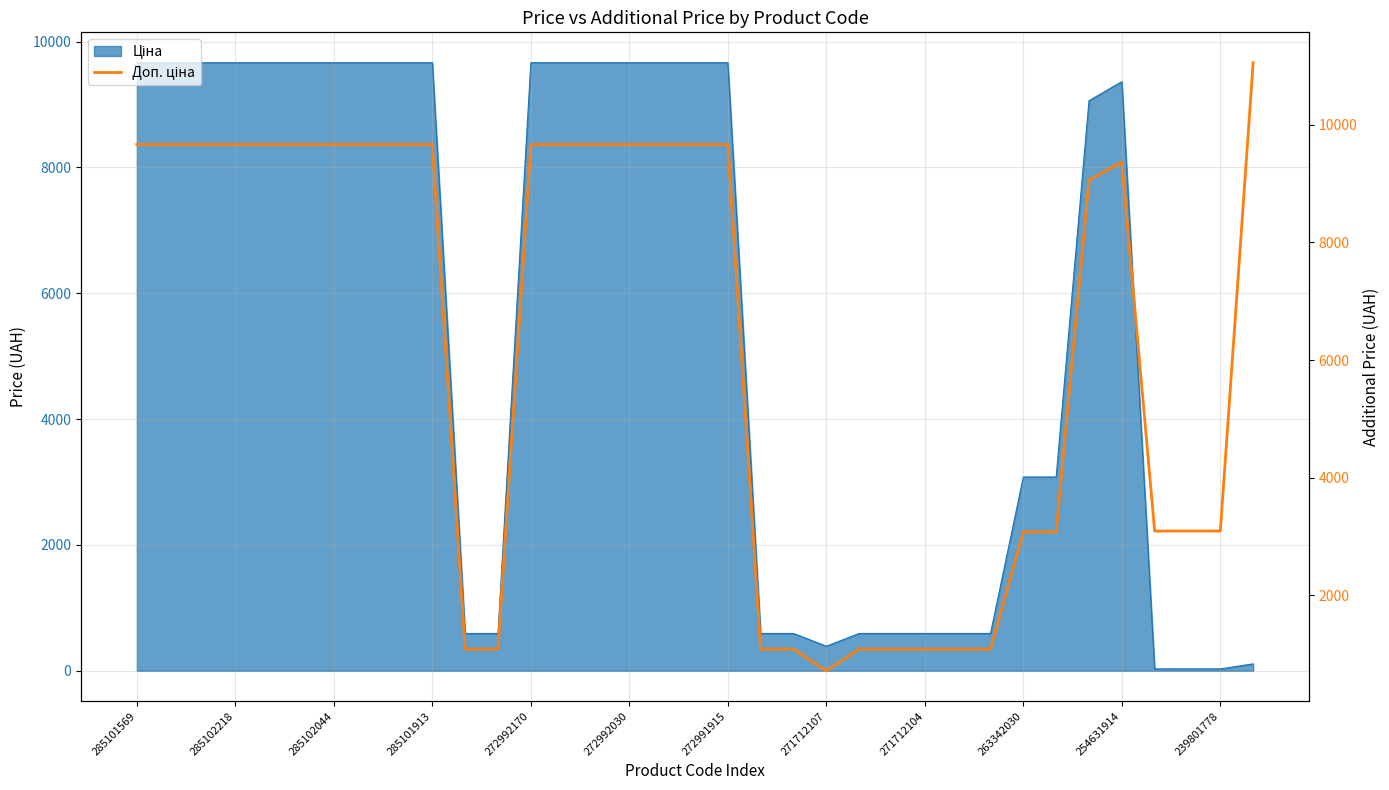

Between 285102044 and 254631914, which is larger?

285102044